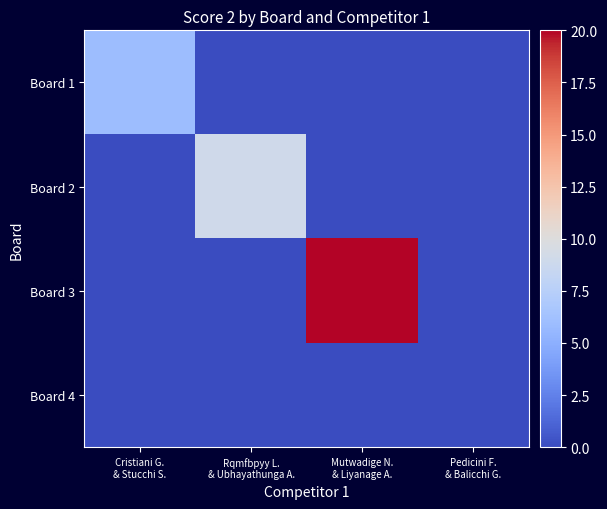

How many series are shown in this chart?

4